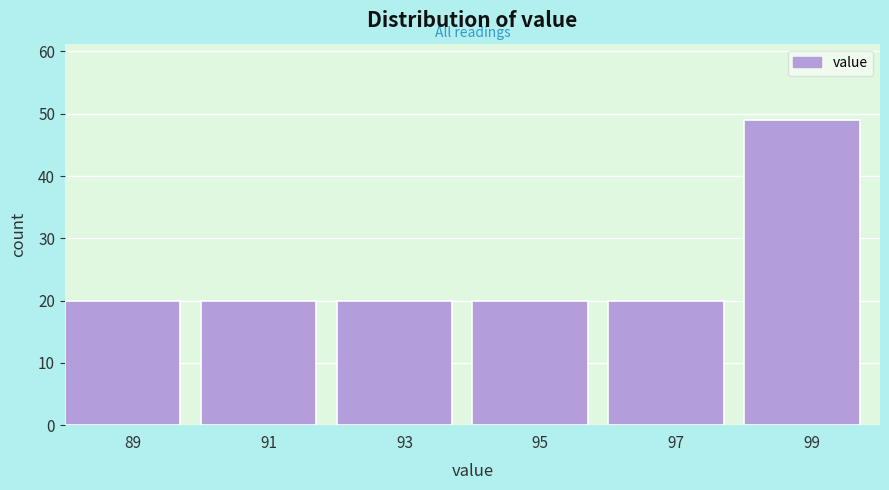

Reading left to right, list every bar in this chart as the range it spans on the x-axis followed by its height. The values are not printed on the chart, so give them approximately, as read against the axis.

88 to 90: 20
90 to 92: 20
92 to 94: 20
94 to 96: 20
96 to 98: 20
98 to 100: 49